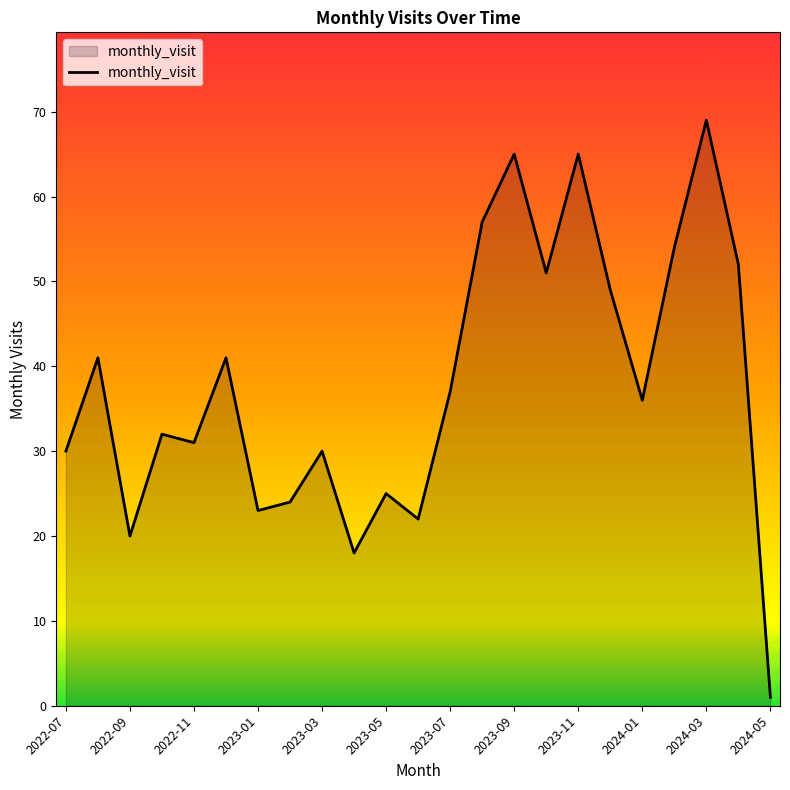

What is the maximum value shown in the chart?

69